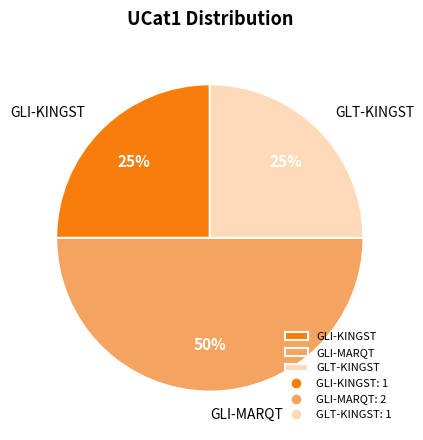

Does GLT-KINGST account for over 50% of the chart?

No